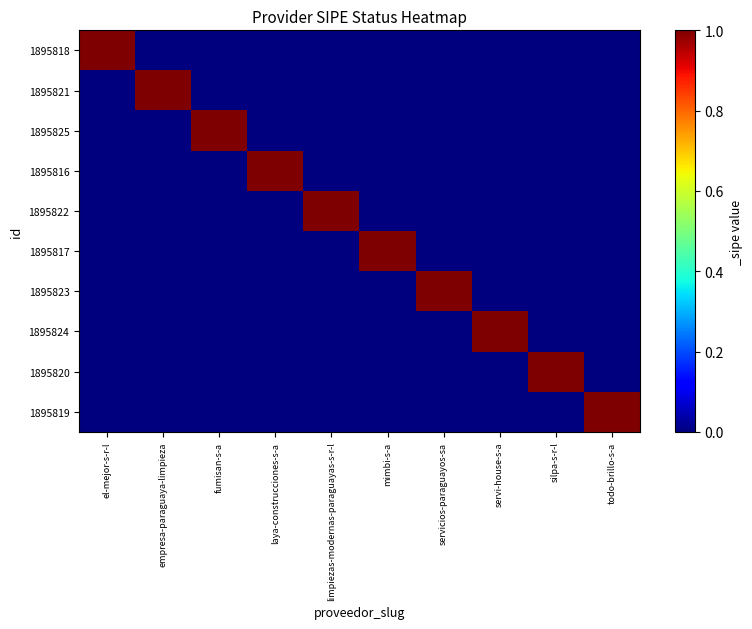

Reading left to right, extract all data points from this chart.

1895818: el-mejor-s-r-l=1	empresa-paraguaya-limpieza=0	fumisan-s-a=0	laya-construcciones-s-a=0	limpiezas-modernas-paraguayas-s-r-l=0	mimbi-s-a=0	servicios-paraguayos-sa=0	servi-house-s-a=0	silpa-s-r-l=0	todo-brillo-s-a=0
1895821: el-mejor-s-r-l=0	empresa-paraguaya-limpieza=1	fumisan-s-a=0	laya-construcciones-s-a=0	limpiezas-modernas-paraguayas-s-r-l=0	mimbi-s-a=0	servicios-paraguayos-sa=0	servi-house-s-a=0	silpa-s-r-l=0	todo-brillo-s-a=0
1895825: el-mejor-s-r-l=0	empresa-paraguaya-limpieza=0	fumisan-s-a=1	laya-construcciones-s-a=0	limpiezas-modernas-paraguayas-s-r-l=0	mimbi-s-a=0	servicios-paraguayos-sa=0	servi-house-s-a=0	silpa-s-r-l=0	todo-brillo-s-a=0
1895816: el-mejor-s-r-l=0	empresa-paraguaya-limpieza=0	fumisan-s-a=0	laya-construcciones-s-a=1	limpiezas-modernas-paraguayas-s-r-l=0	mimbi-s-a=0	servicios-paraguayos-sa=0	servi-house-s-a=0	silpa-s-r-l=0	todo-brillo-s-a=0
1895822: el-mejor-s-r-l=0	empresa-paraguaya-limpieza=0	fumisan-s-a=0	laya-construcciones-s-a=0	limpiezas-modernas-paraguayas-s-r-l=1	mimbi-s-a=0	servicios-paraguayos-sa=0	servi-house-s-a=0	silpa-s-r-l=0	todo-brillo-s-a=0
1895817: el-mejor-s-r-l=0	empresa-paraguaya-limpieza=0	fumisan-s-a=0	laya-construcciones-s-a=0	limpiezas-modernas-paraguayas-s-r-l=0	mimbi-s-a=1	servicios-paraguayos-sa=0	servi-house-s-a=0	silpa-s-r-l=0	todo-brillo-s-a=0
1895823: el-mejor-s-r-l=0	empresa-paraguaya-limpieza=0	fumisan-s-a=0	laya-construcciones-s-a=0	limpiezas-modernas-paraguayas-s-r-l=0	mimbi-s-a=0	servicios-paraguayos-sa=1	servi-house-s-a=0	silpa-s-r-l=0	todo-brillo-s-a=0
1895824: el-mejor-s-r-l=0	empresa-paraguaya-limpieza=0	fumisan-s-a=0	laya-construcciones-s-a=0	limpiezas-modernas-paraguayas-s-r-l=0	mimbi-s-a=0	servicios-paraguayos-sa=0	servi-house-s-a=1	silpa-s-r-l=0	todo-brillo-s-a=0
1895820: el-mejor-s-r-l=0	empresa-paraguaya-limpieza=0	fumisan-s-a=0	laya-construcciones-s-a=0	limpiezas-modernas-paraguayas-s-r-l=0	mimbi-s-a=0	servicios-paraguayos-sa=0	servi-house-s-a=0	silpa-s-r-l=1	todo-brillo-s-a=0
1895819: el-mejor-s-r-l=0	empresa-paraguaya-limpieza=0	fumisan-s-a=0	laya-construcciones-s-a=0	limpiezas-modernas-paraguayas-s-r-l=0	mimbi-s-a=0	servicios-paraguayos-sa=0	servi-house-s-a=0	silpa-s-r-l=0	todo-brillo-s-a=1